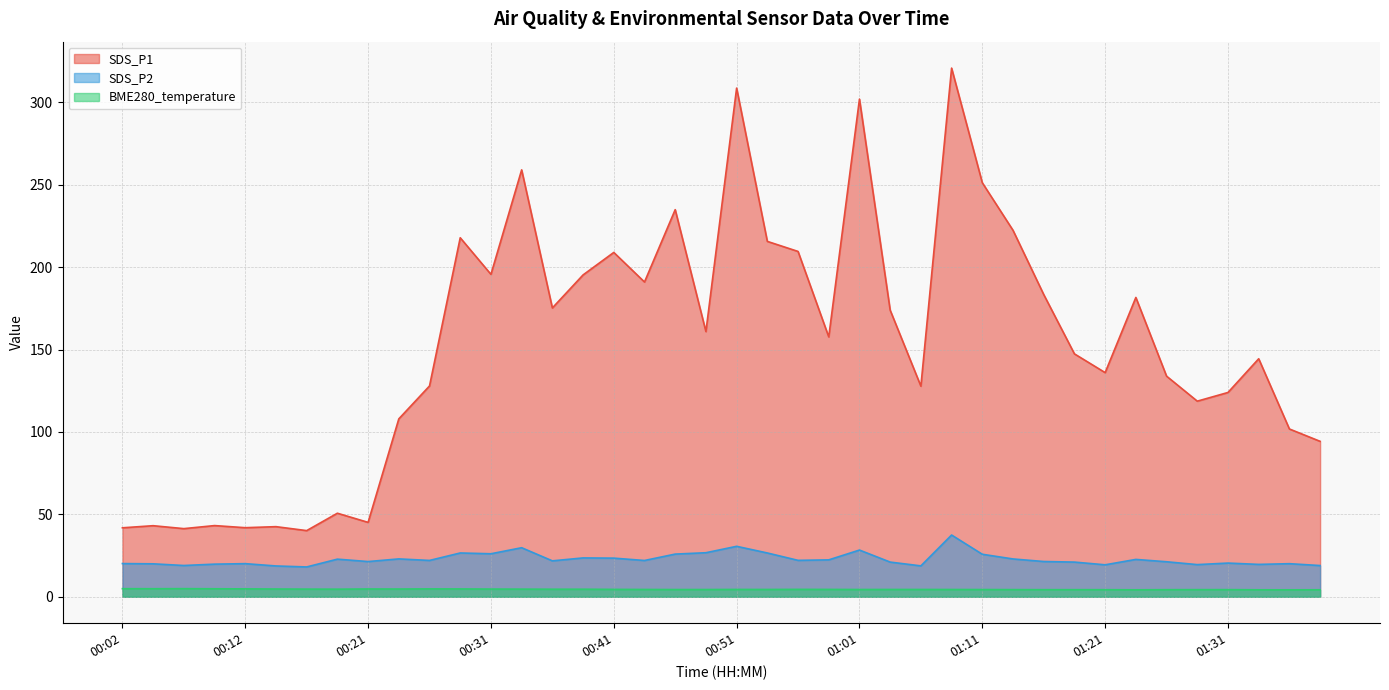

True or false: SDS_P1 has more than 0 interior local peaks.

True